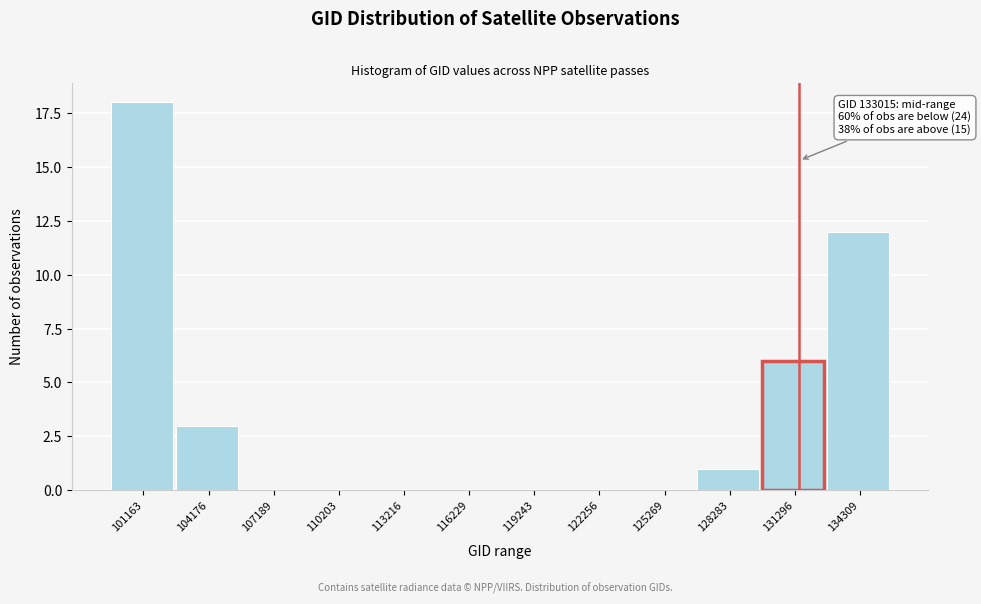

Reading left to right, list all the values displayed in this chart.

101163=18	104176=3	107189=0	110203=0	113216=0	116229=0	119243=0	122256=0	125269=0	128283=1	131296=6	134309=12